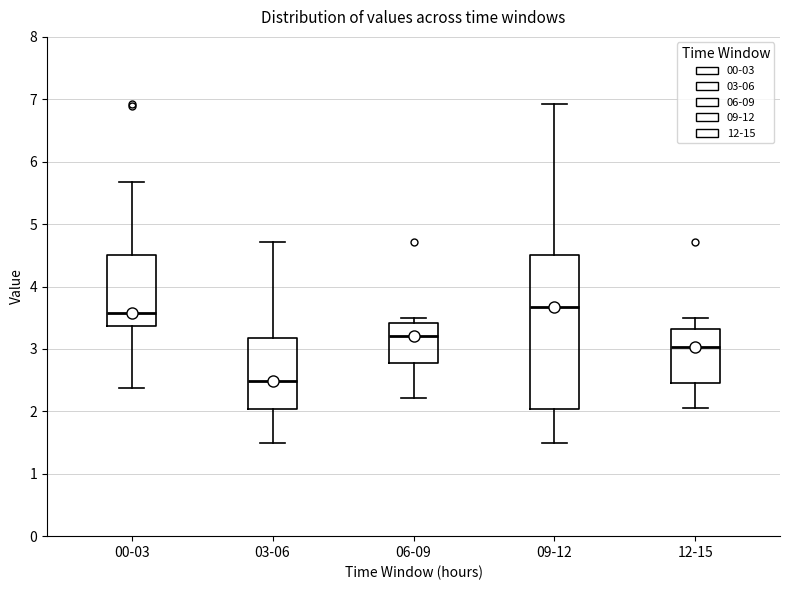

Reading left to right, read every box against the y-axis: the position of its median line, the range the box covers, and the ends of its whiskers. The values are not printed on the chart, so give them approximately, as read against the axis.

00-03: median 3.6, box 3.4 to 4.5, whiskers 2.4 to 5.7
03-06: median 2.5, box 2.0 to 3.2, whiskers 1.5 to 4.7
06-09: median 3.2, box 2.8 to 3.4, whiskers 2.2 to 3.5
09-12: median 3.7, box 2.0 to 4.5, whiskers 1.5 to 6.9
12-15: median 3.0, box 2.4 to 3.3, whiskers 2.1 to 3.5